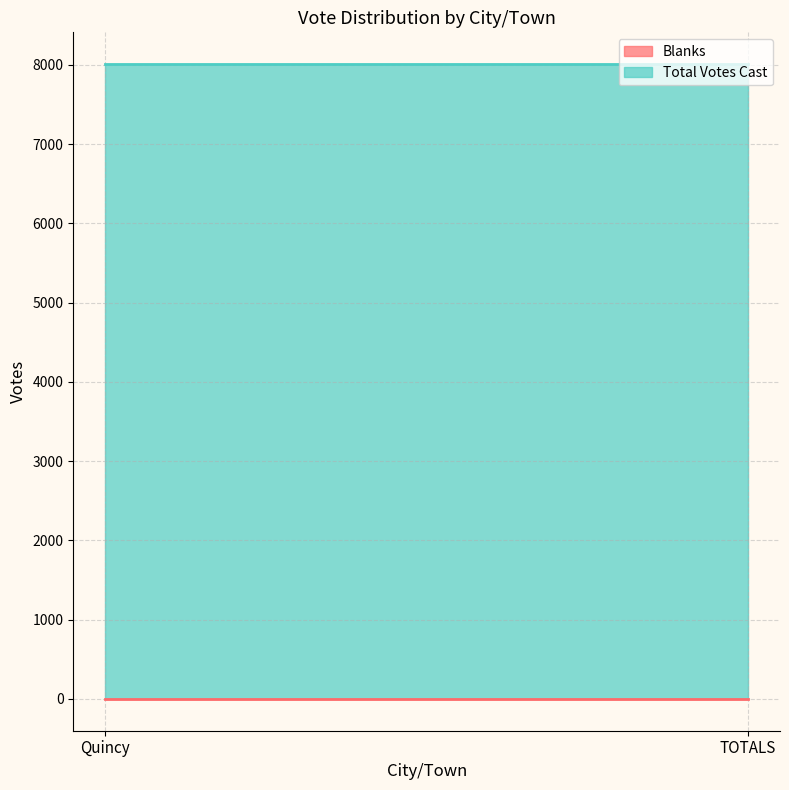

What is the average value of the Total Votes Cast series?

8010